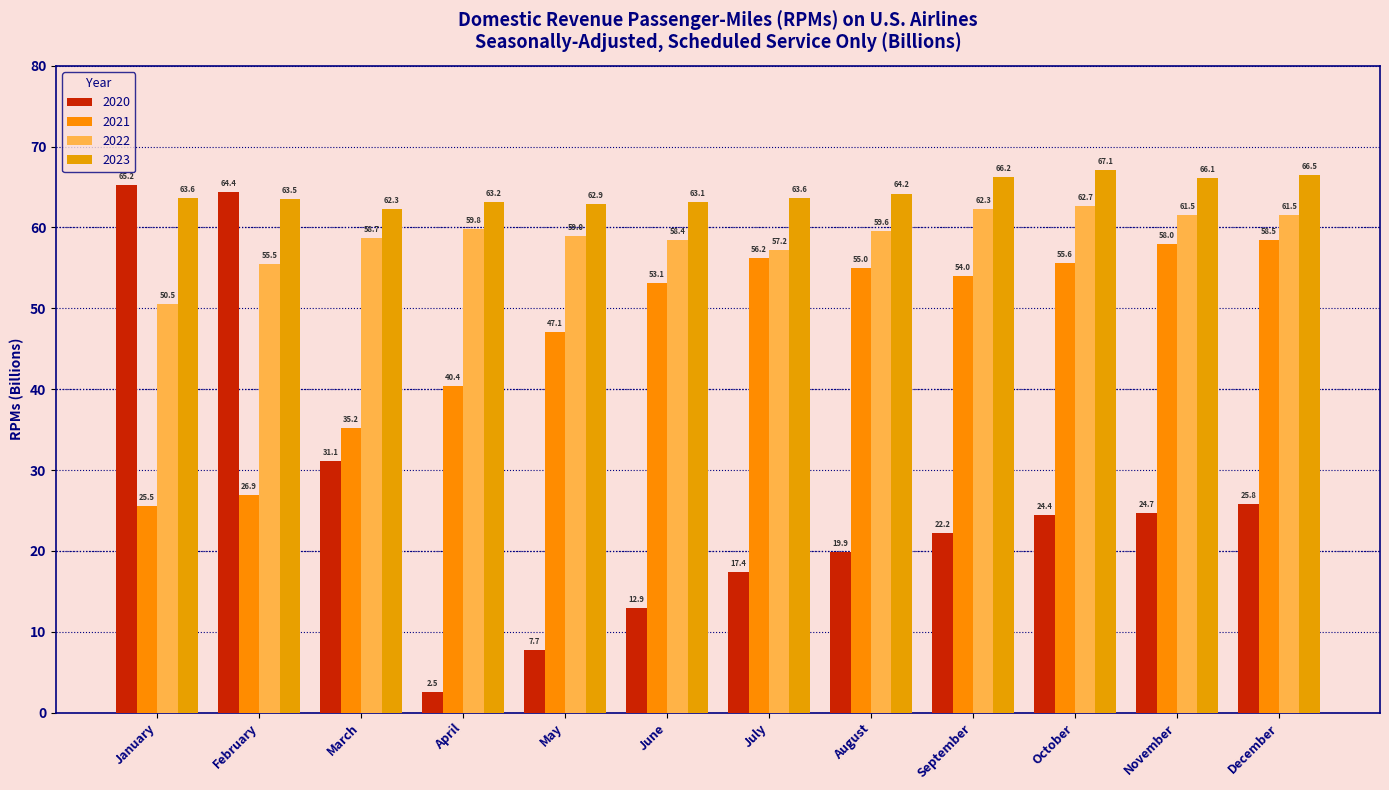

What is the difference between the 2020 values at February and December?

38.6